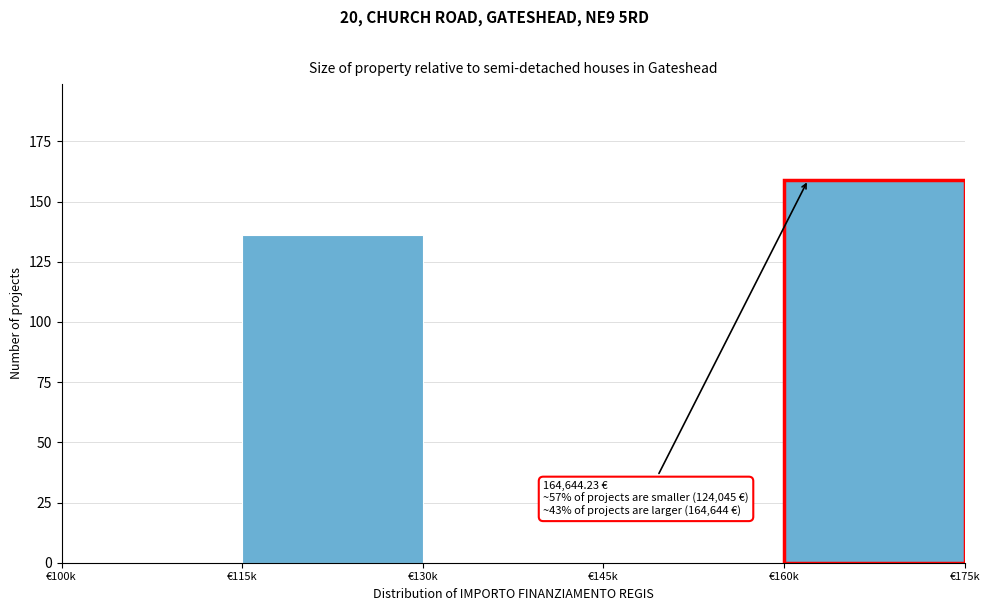

Reading left to right, list all the values displayed in this chart.

€100k=0	€115k=136	€130k=0	€145k=0	€160k=159